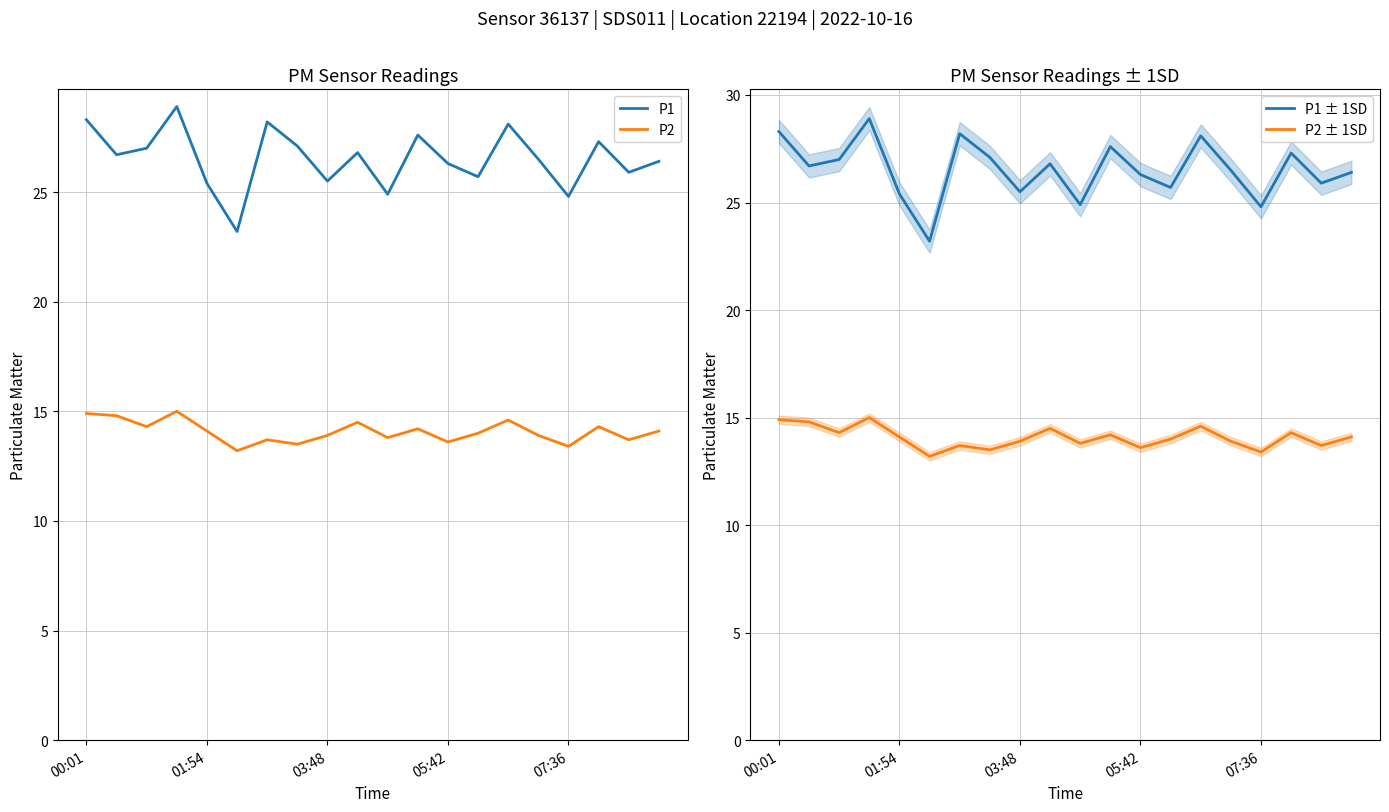

Rank the series at 10 from highest to lowest value.

P1, P1 ± 1SD, P2, P2 ± 1SD